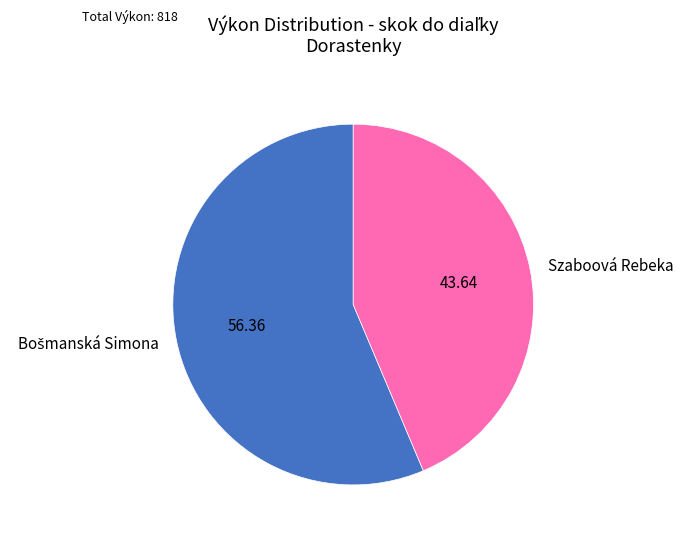

Count the number of slices in the pie.

2